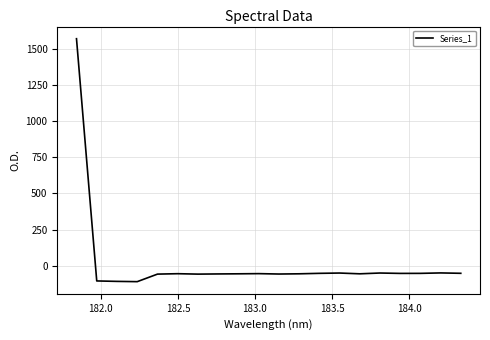

What is the smallest value displayed?

-110.9